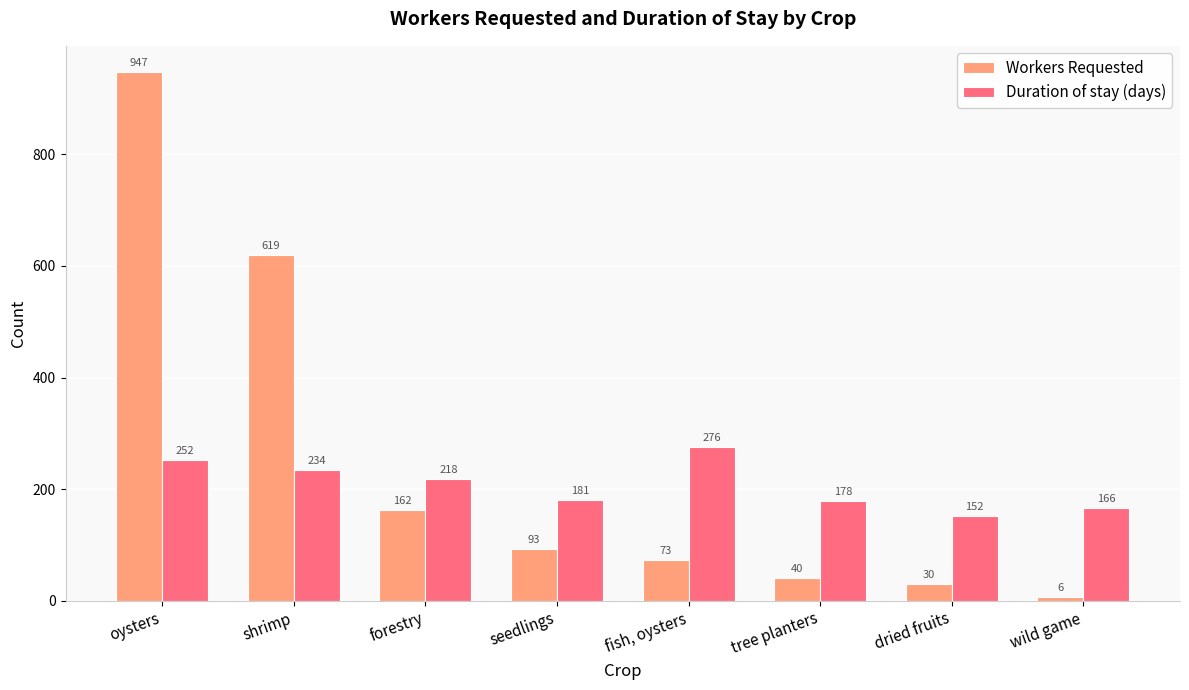

List the series in order of their peak value, highest first.

Workers Requested, Duration of stay (days)